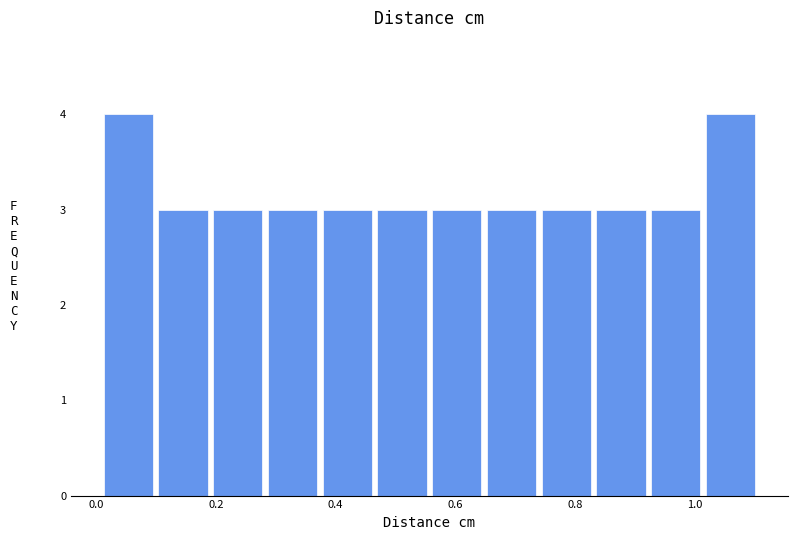

Reading left to right, transcribe this chart: for each bar, give the range it covers on the x-axis and its height. Neither the bar edges nor the heights are printed on the chart, so give them approximately, as read against the axes.

0.02 to 0.10: 4
0.10 to 0.20: 3
0.20 to 0.28: 3
0.28 to 0.38: 3
0.38 to 0.46: 3
0.46 to 0.56: 3
0.56 to 0.66: 3
0.66 to 0.74: 3
0.74 to 0.84: 3
0.84 to 0.92: 3
0.92 to 1.02: 3
1.02 to 1.12: 4